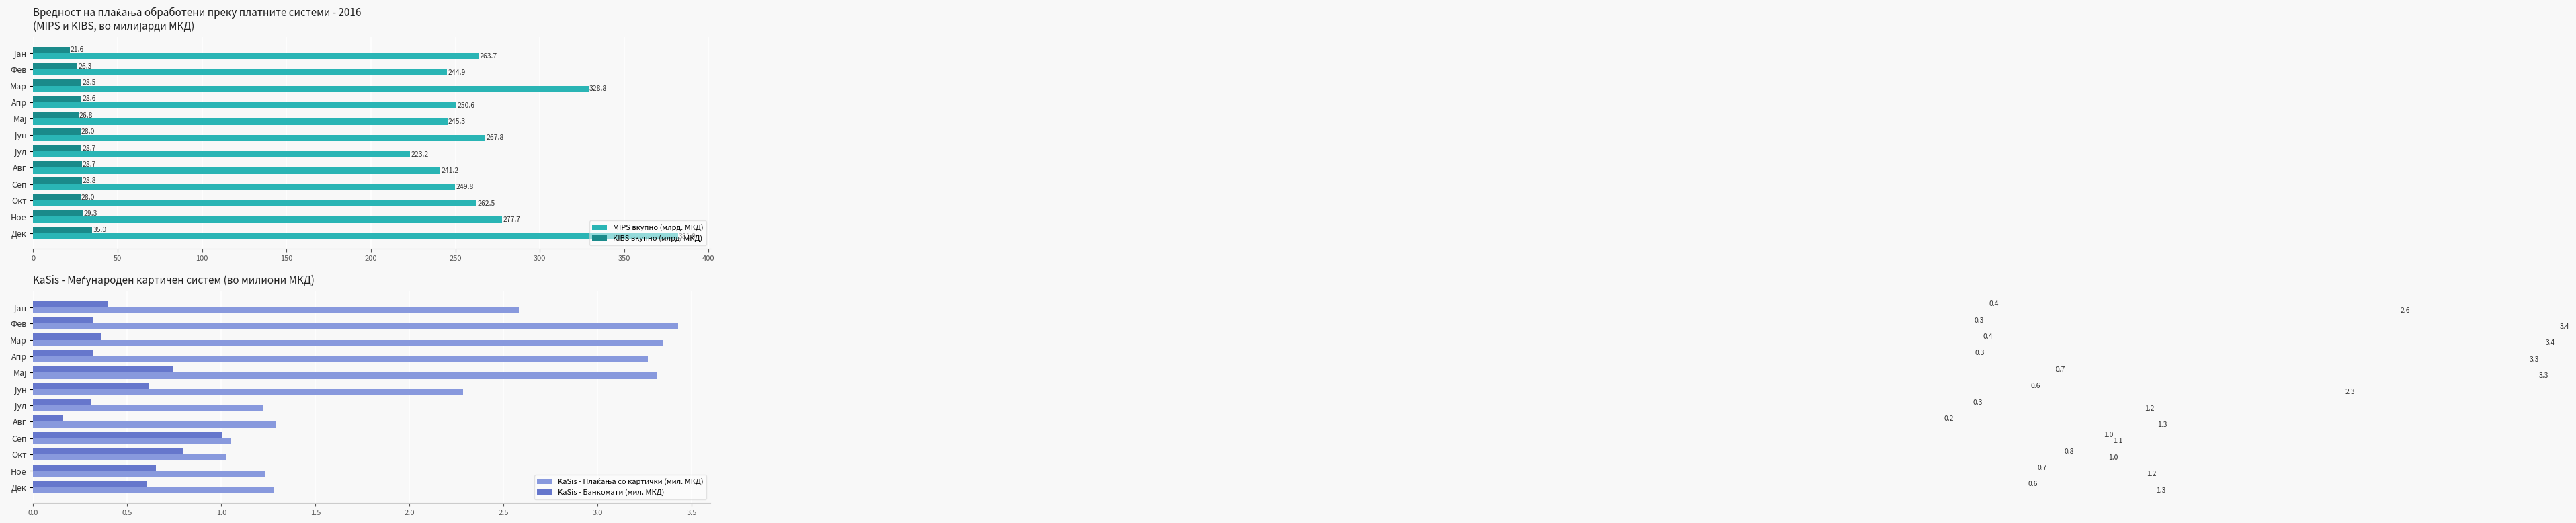

Does the chart contain stacked bars?

No